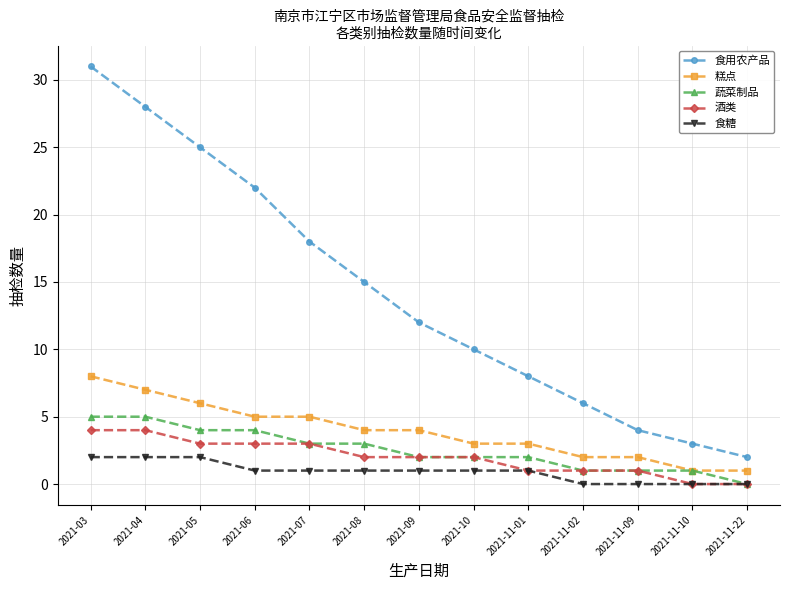

What is the label of the 2nd point from the right?

2021-11-10